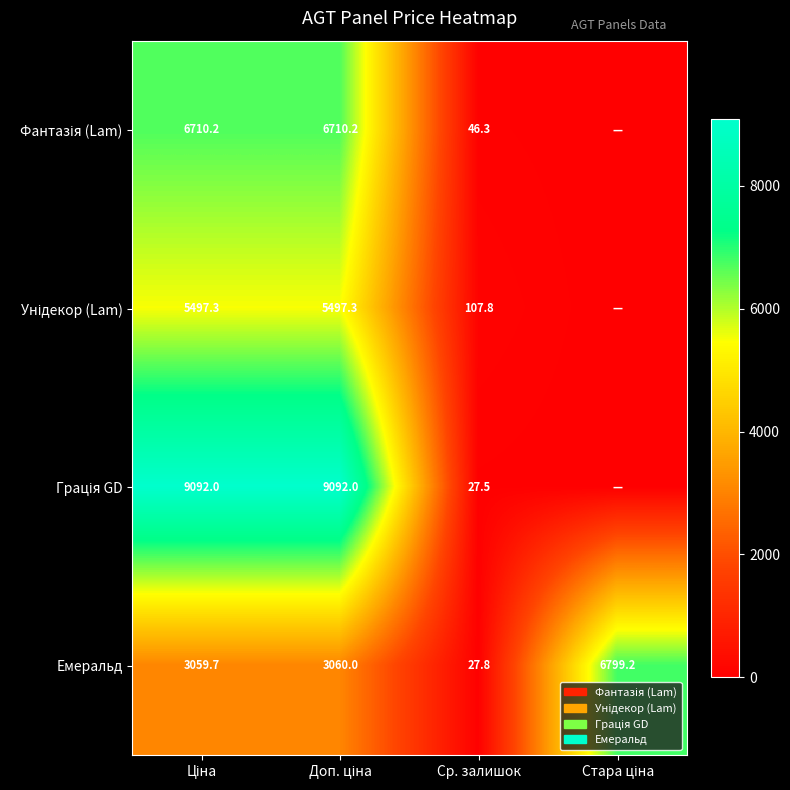

What is the sum of all Емеральд values?

12946.7